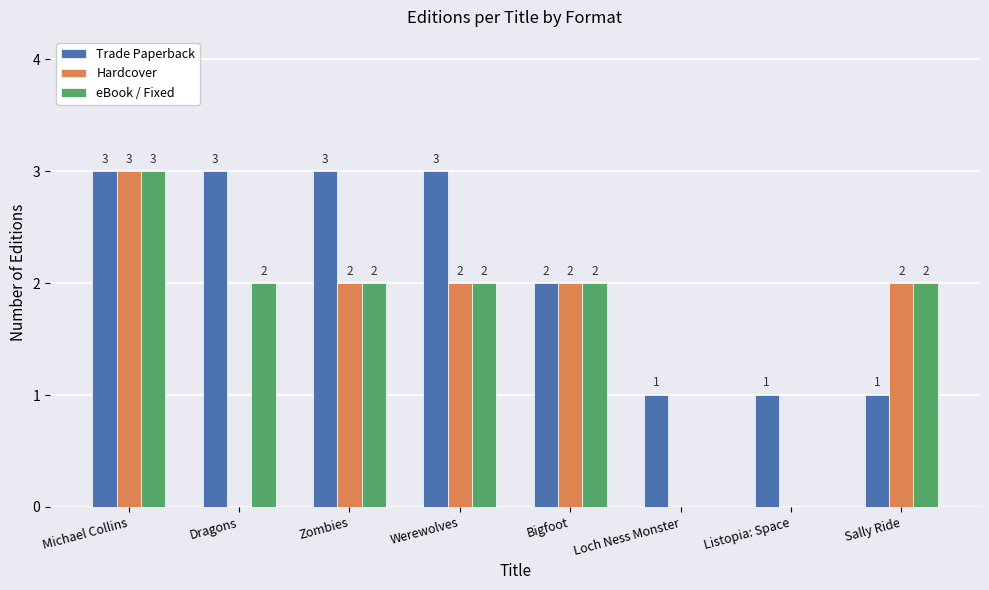

What is the total value across all series at Bigfoot?

6